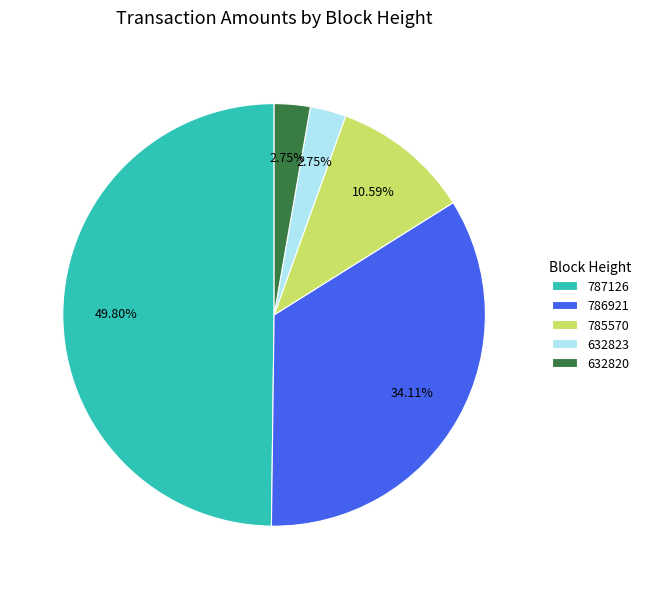

Count the number of slices in the pie.

5